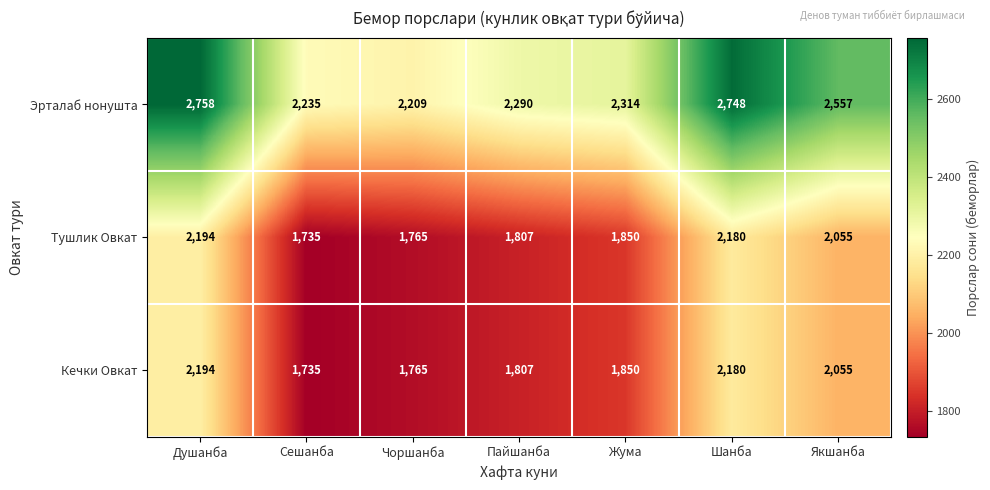

At which category is the sum across all series the highest?

Душанба